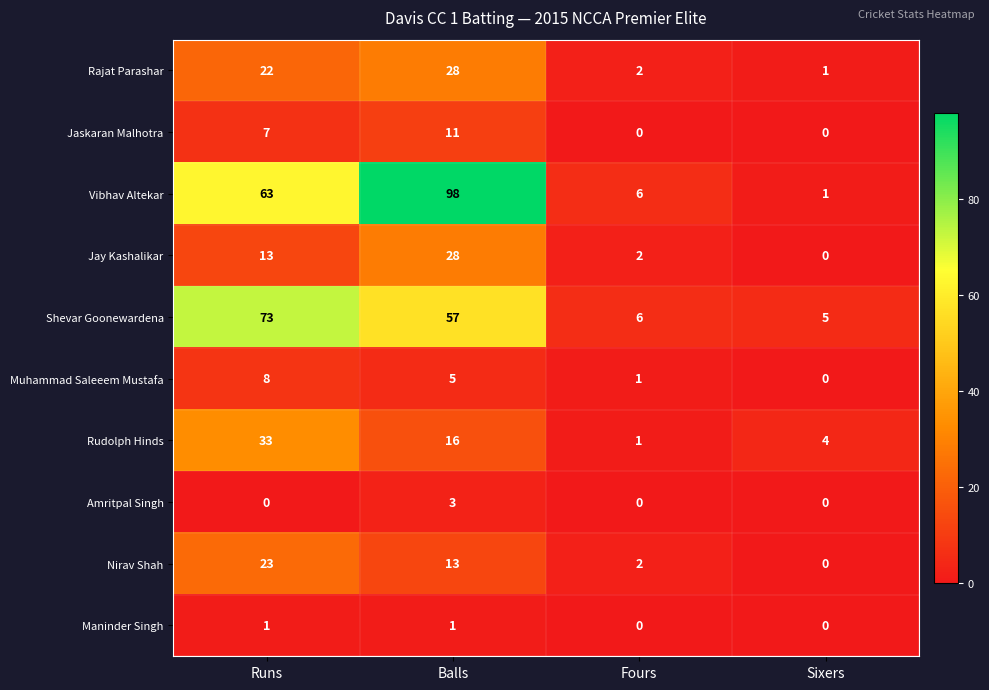

Read the Muhammad Saleeem Mustafa value at Balls.

5